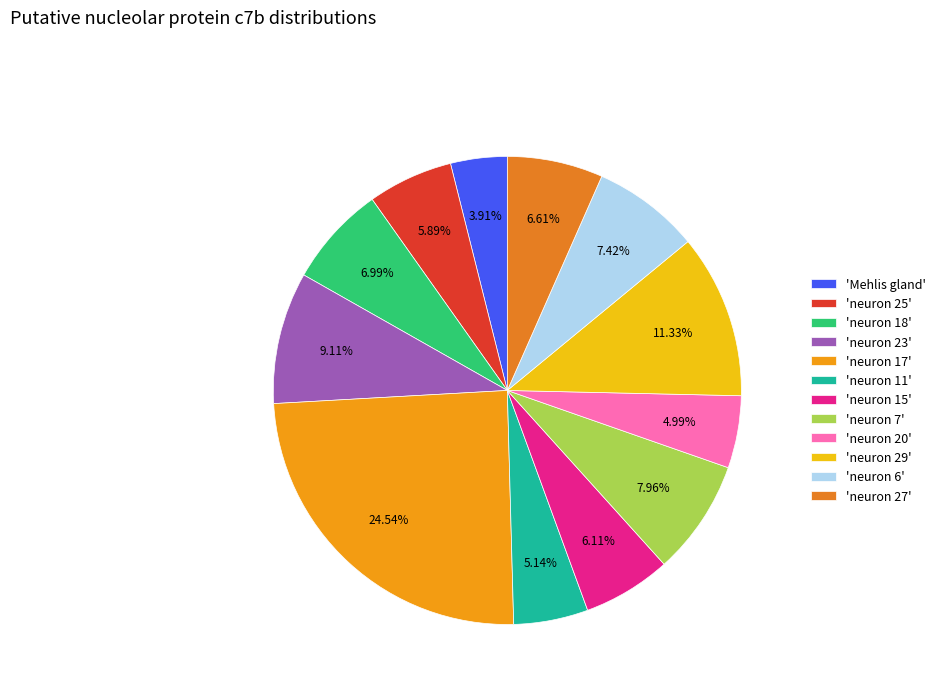

How many slices are in this pie chart?

12